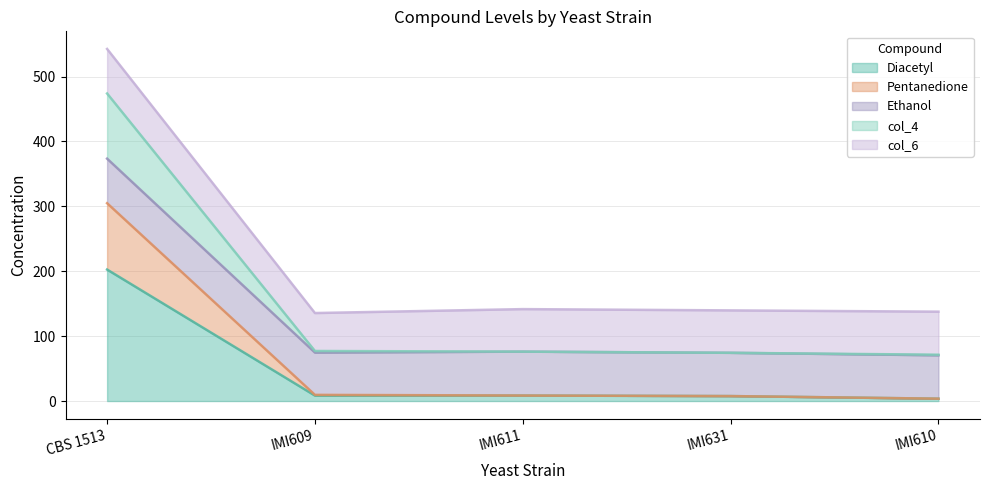

What is the maximum value for Diacetyl?

202.6